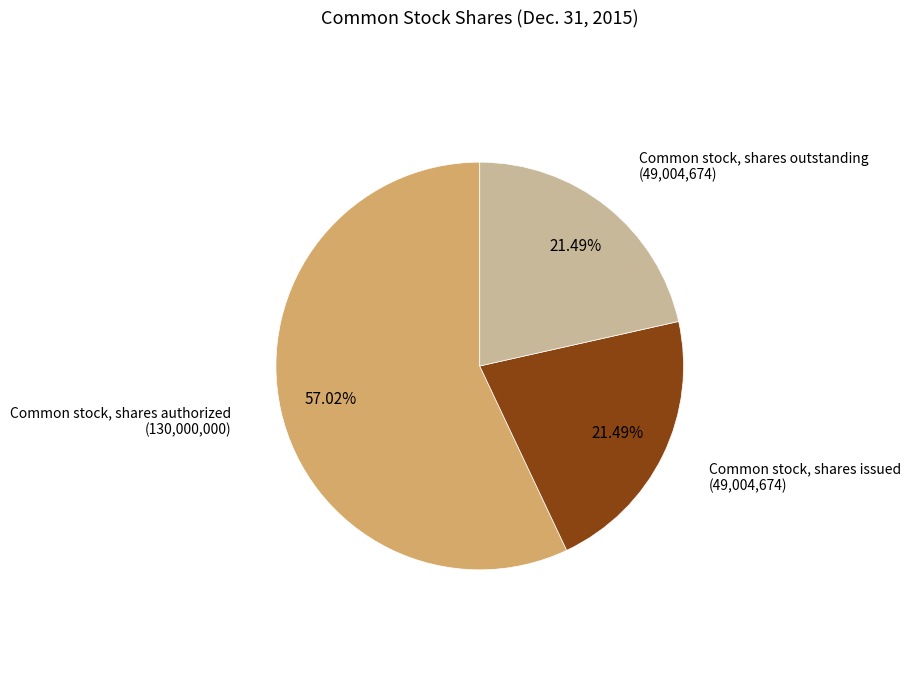

Combined, do Common stock, shares issued and Common stock, shares outstanding account for over 50%?

No